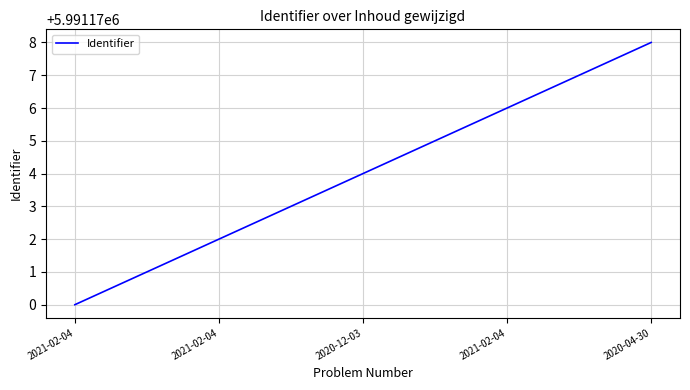

Count the number of data series in this chart.

1